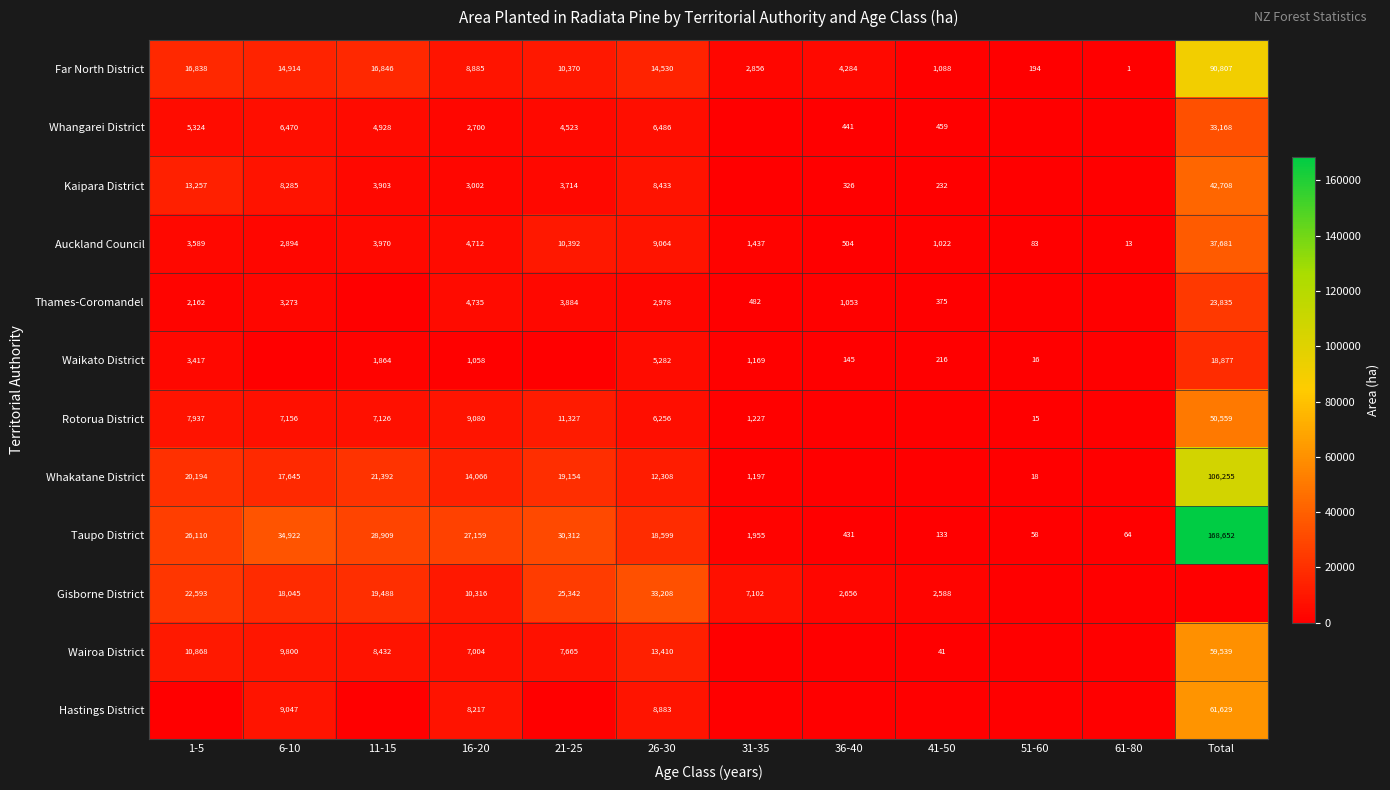

What is the average value of the Far North District series?

15134